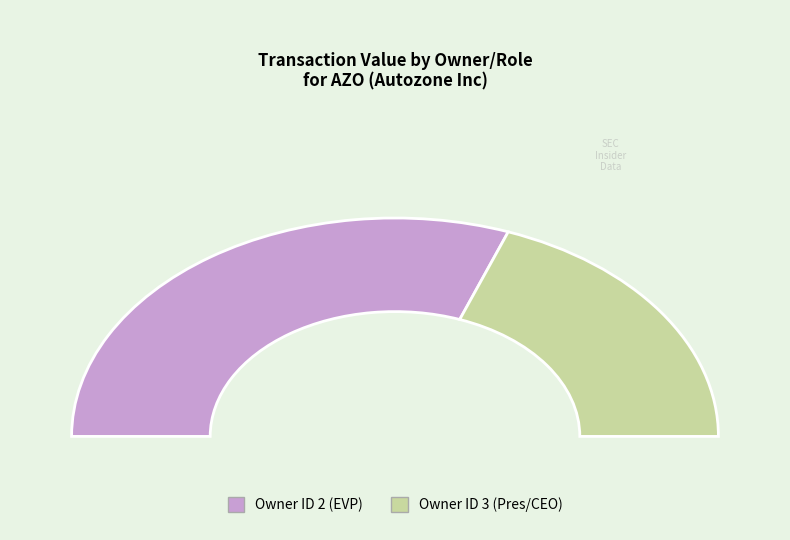

The 2 slice represents 1% of the pie. True or false?

False